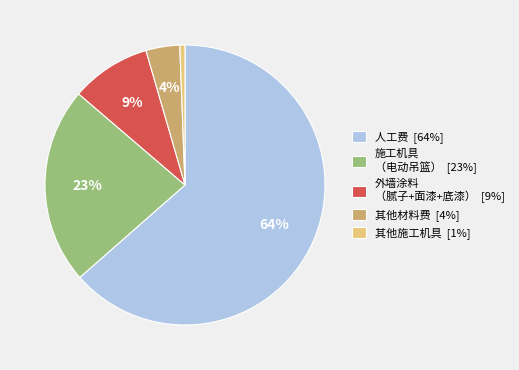

Rank the categories by value from lowest to highest.

其他施工机具 [1%], 其他材料费 [4%], 外墙涂料 （腻子+面漆+底漆） [9%], 施工机具 （电动吊篮） [23%], 人工费 [64%]